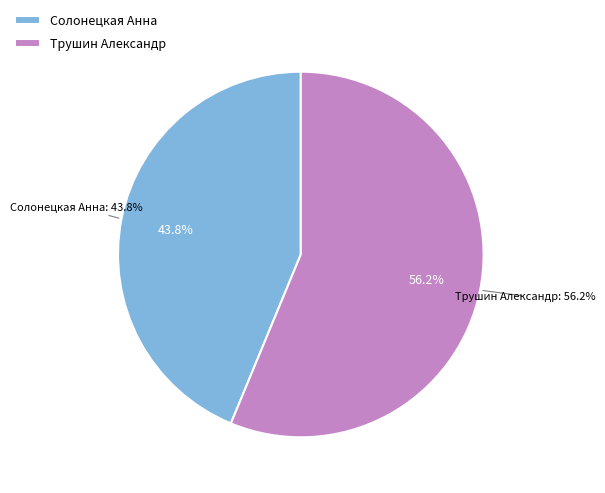

Count the number of slices in the pie.

2